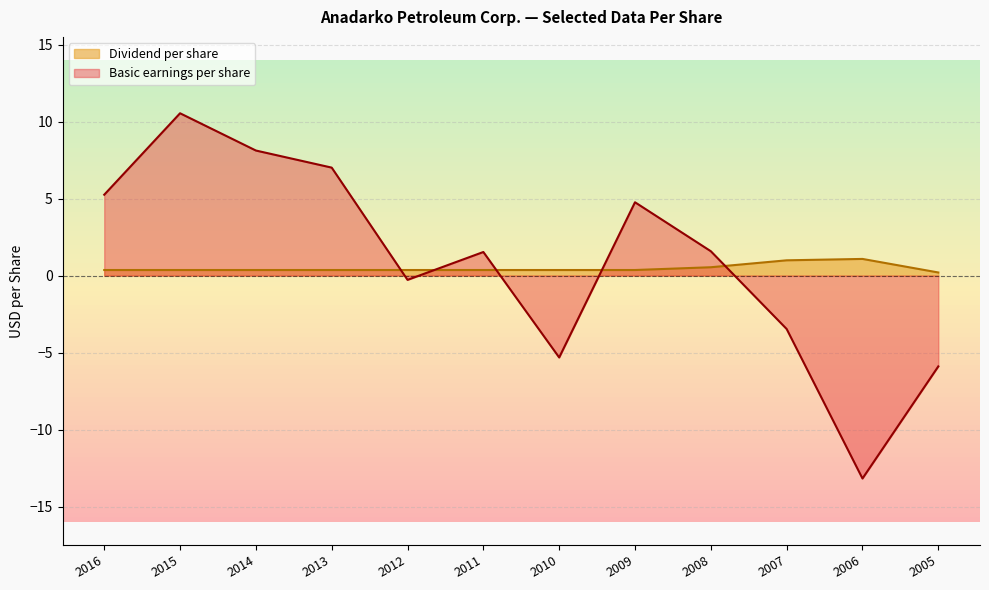

Does the chart have visible grid lines?

Yes